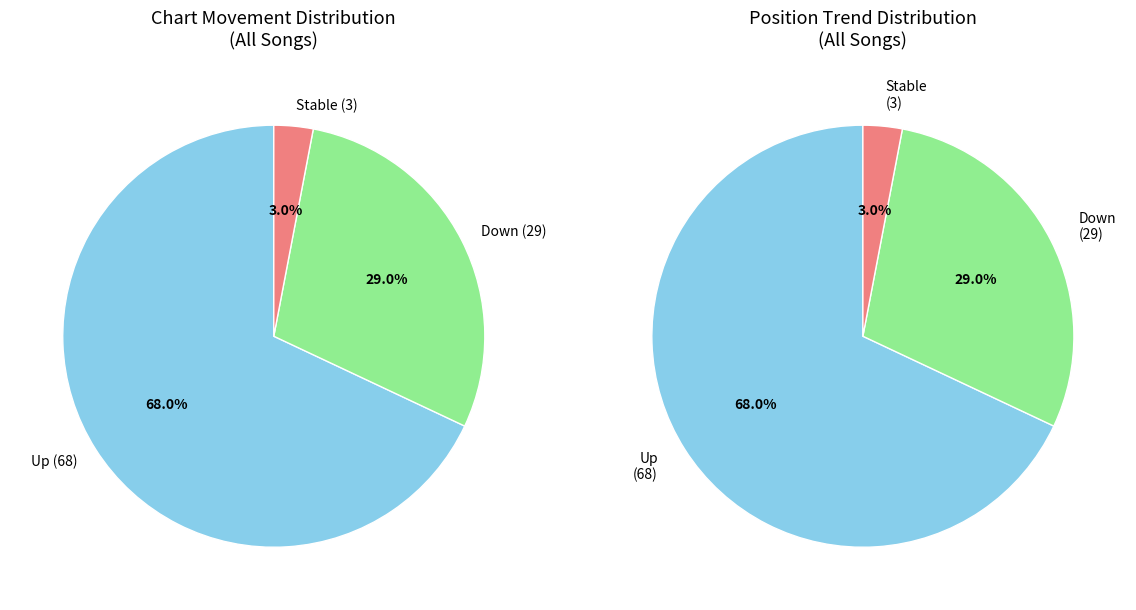

What percentage is the - slice, to the nearest percent?

3%